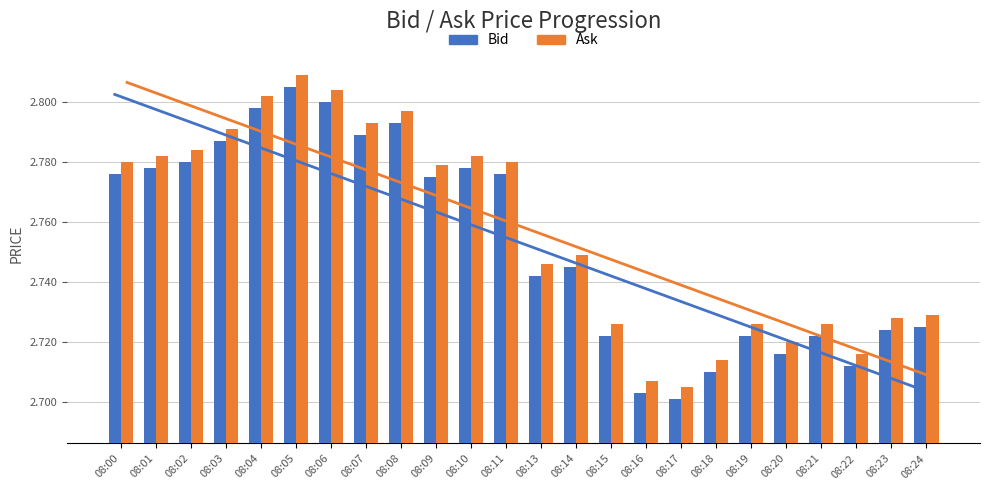

At 08:07, list the series in order from largest to smallest.

Ask, Bid